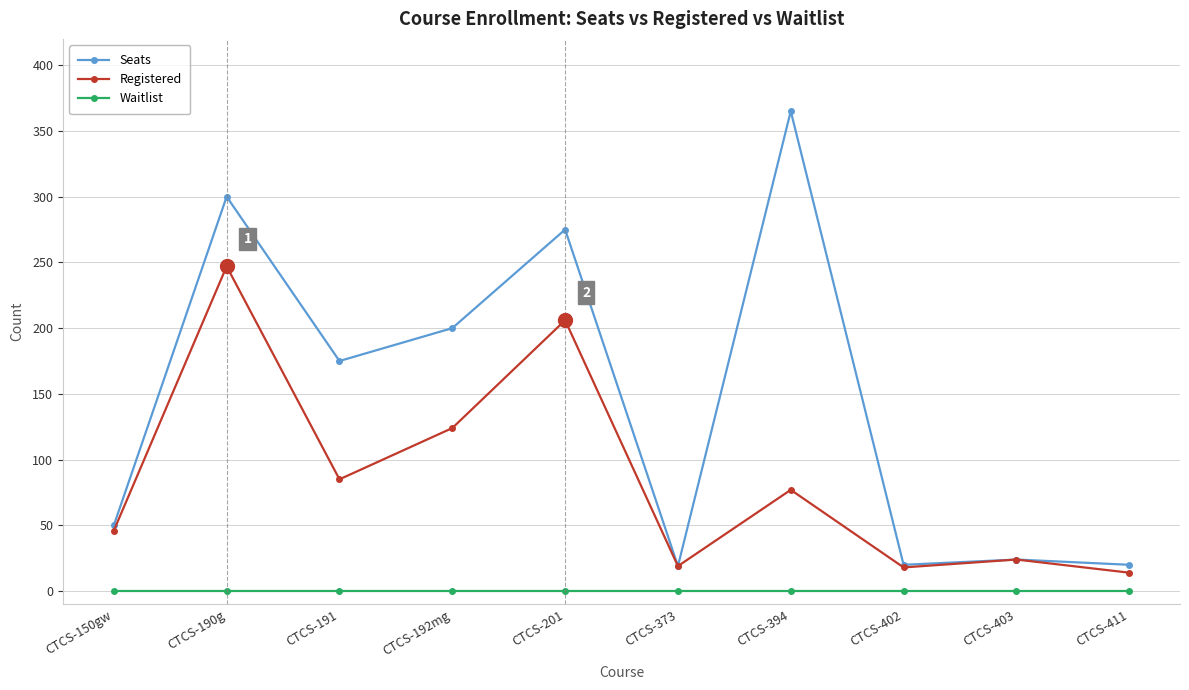

How many interior local peaks does the Seats series have?

4